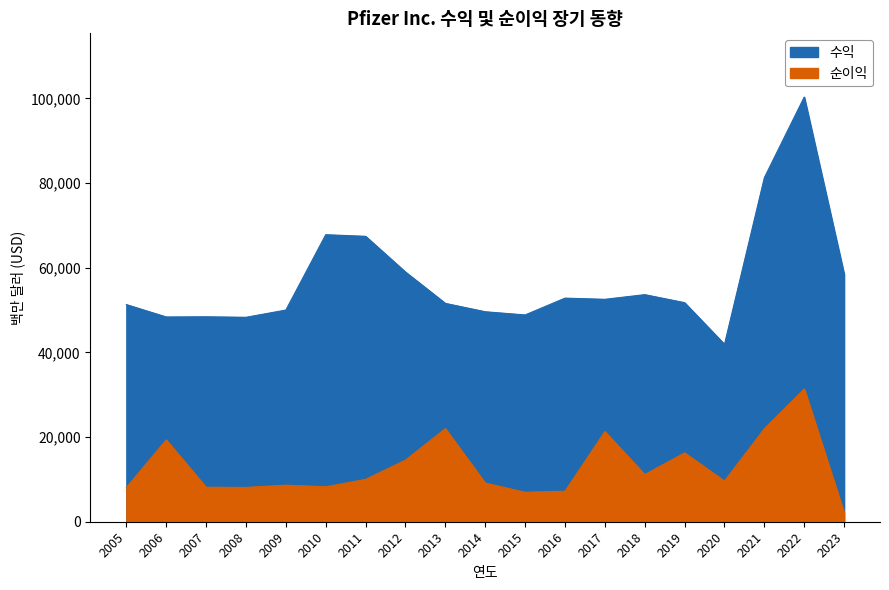

Which series has the largest total across all categories?

수익